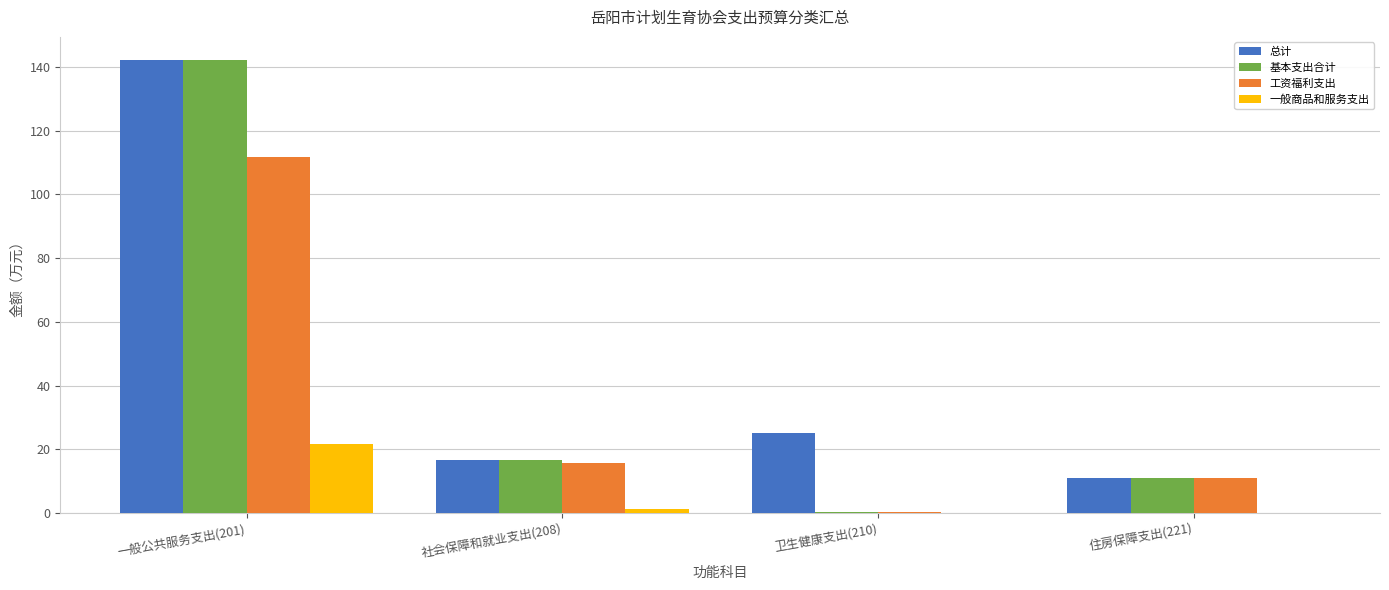

Are the bars horizontal?

No